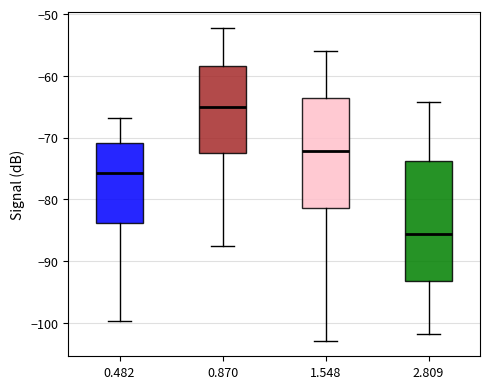

Reading left to right, read every box against the y-axis: the position of its median line, the range the box covers, and the ends of its whiskers. The values are not printed on the chart, so give them approximately, as read against the axis.

0.482: median -76, box -84 to -71, whiskers -100 to -67
0.870: median -65, box -72 to -58, whiskers -88 to -52
1.548: median -72, box -81 to -63, whiskers -103 to -56
2.809: median -86, box -93 to -74, whiskers -102 to -64